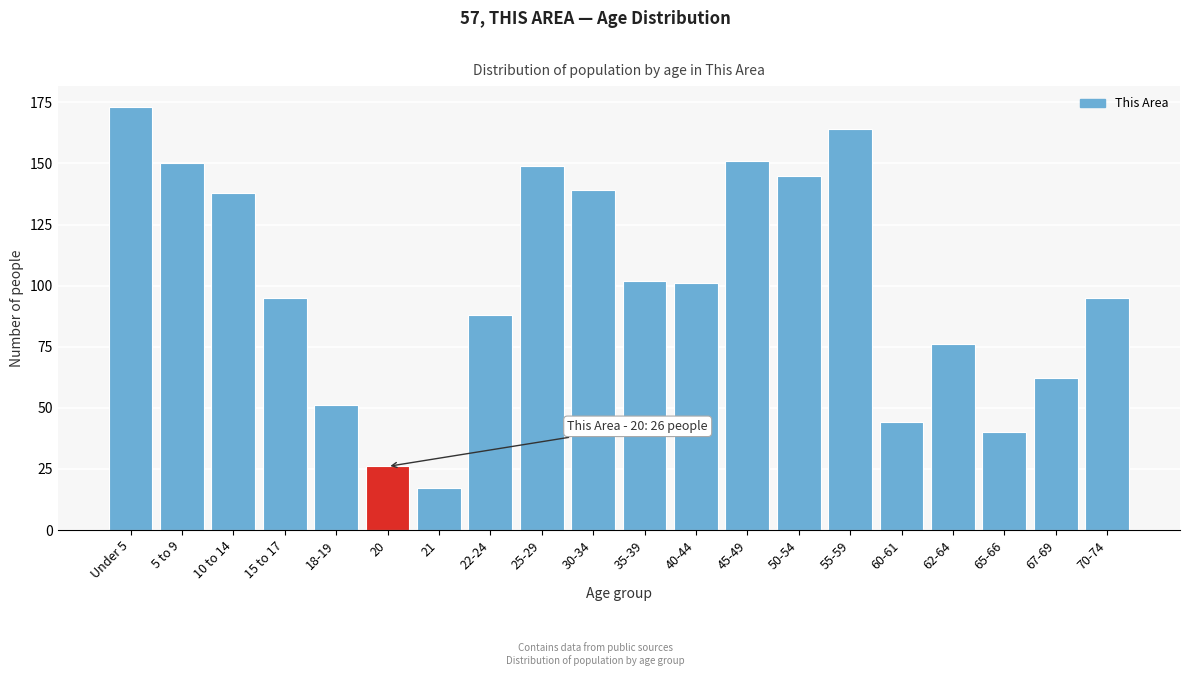

Reading left to right, transcribe all the data shown in this chart.

173	150	138	95	51	26	17	88	149	139	102	101	151	145	164	44	76	40	62	95